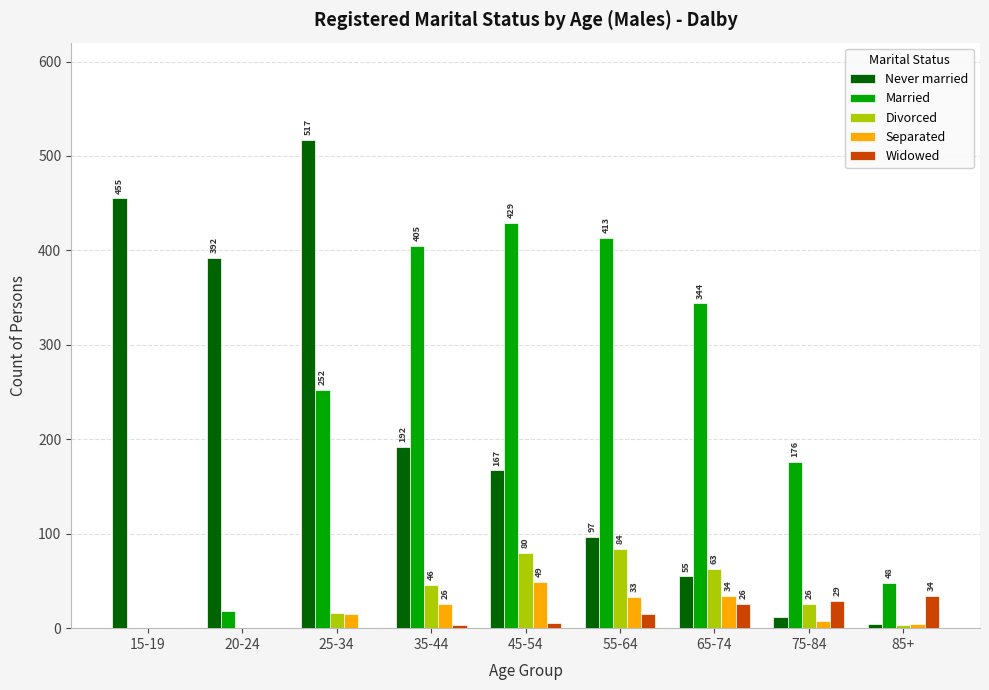

Reading left to right, what are all the values shown in this chart?

Never married: 455	392	517	192	167	97	55	12	4
Married: 0	18	252	405	429	413	344	176	48
Divorced: 0	0	16	46	80	84	63	26	3
Separated: 0	0	15	26	49	33	34	8	4
Widowed: 0	0	0	3	6	15	26	29	34